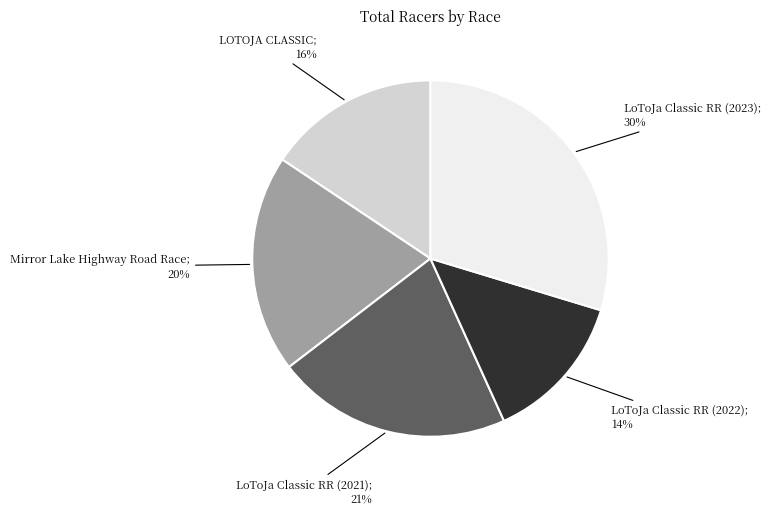

Count the number of slices in the pie.

5